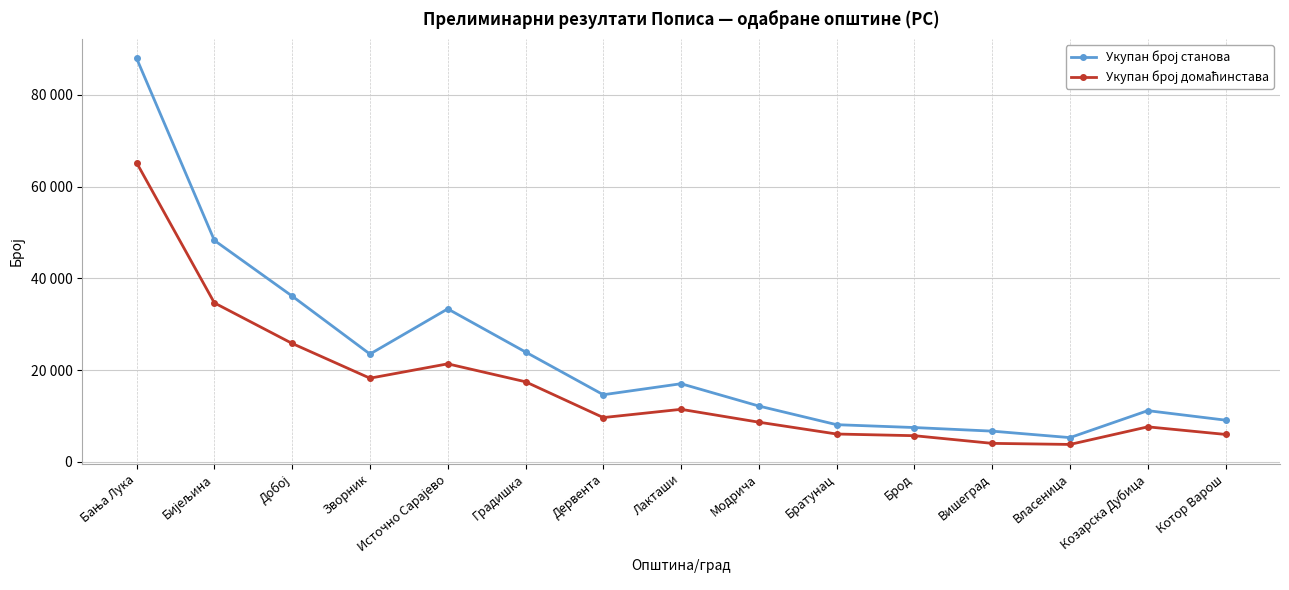

True or false: Укупан број домаћинстава and Укупан број станова cross at least once.

False